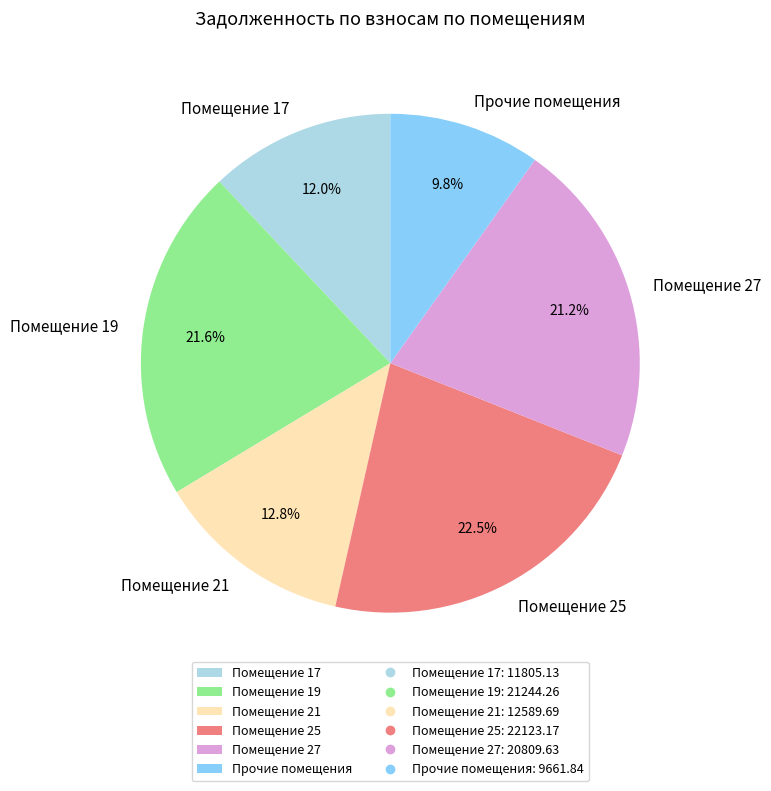

What is the largest slice in the pie chart?

Помещение 25